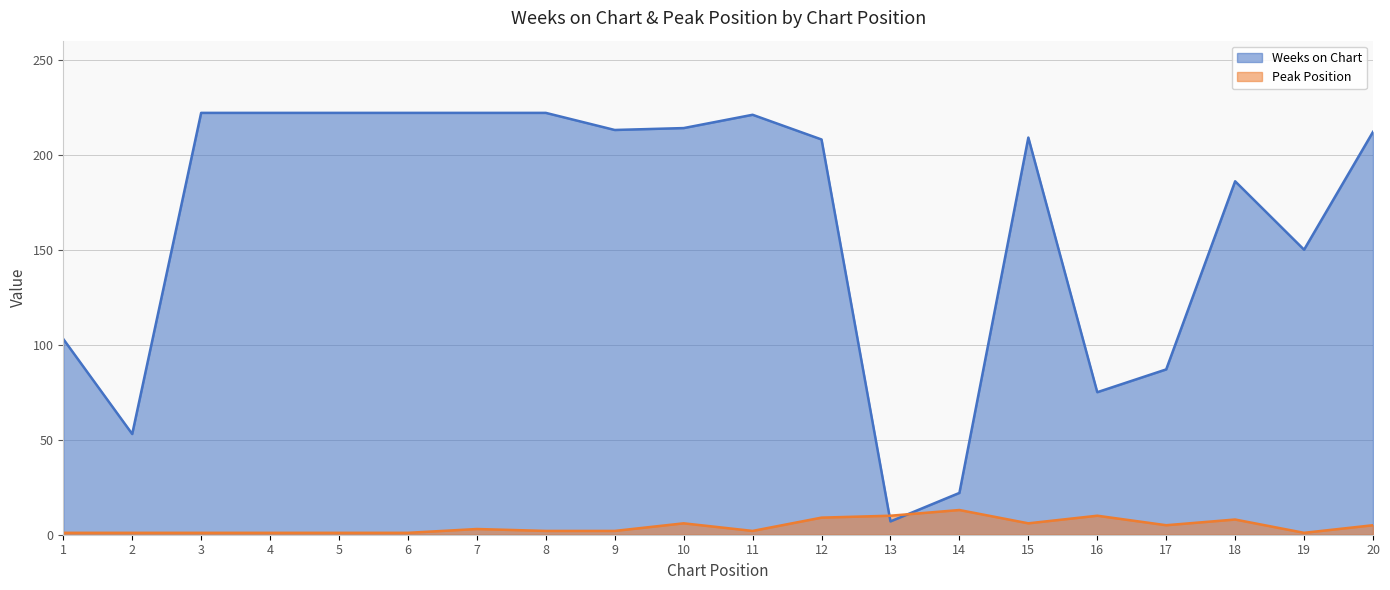

Reading left to right, list all the values displayed in this chart.

Weeks on Chart: 103	53	222	222	222	222	222	222	213	214	221	208	7	22	209	75	87	186	150	212
Peak Position: 1	1	1	1	1	1	3	2	2	6	2	9	10	13	6	10	5	8	1	5